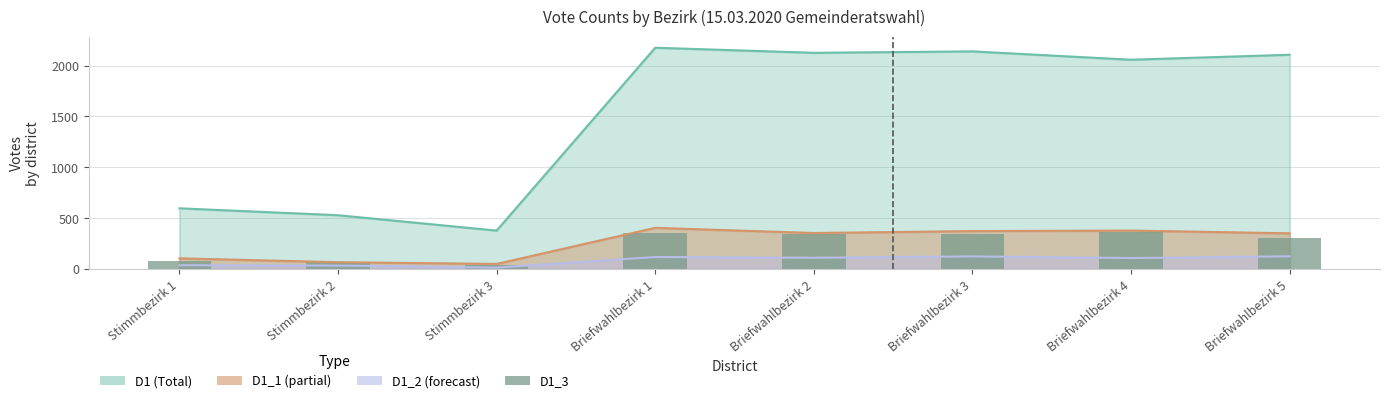

Where is the data nearest to the value 202?

Briefwahlbezirk 5